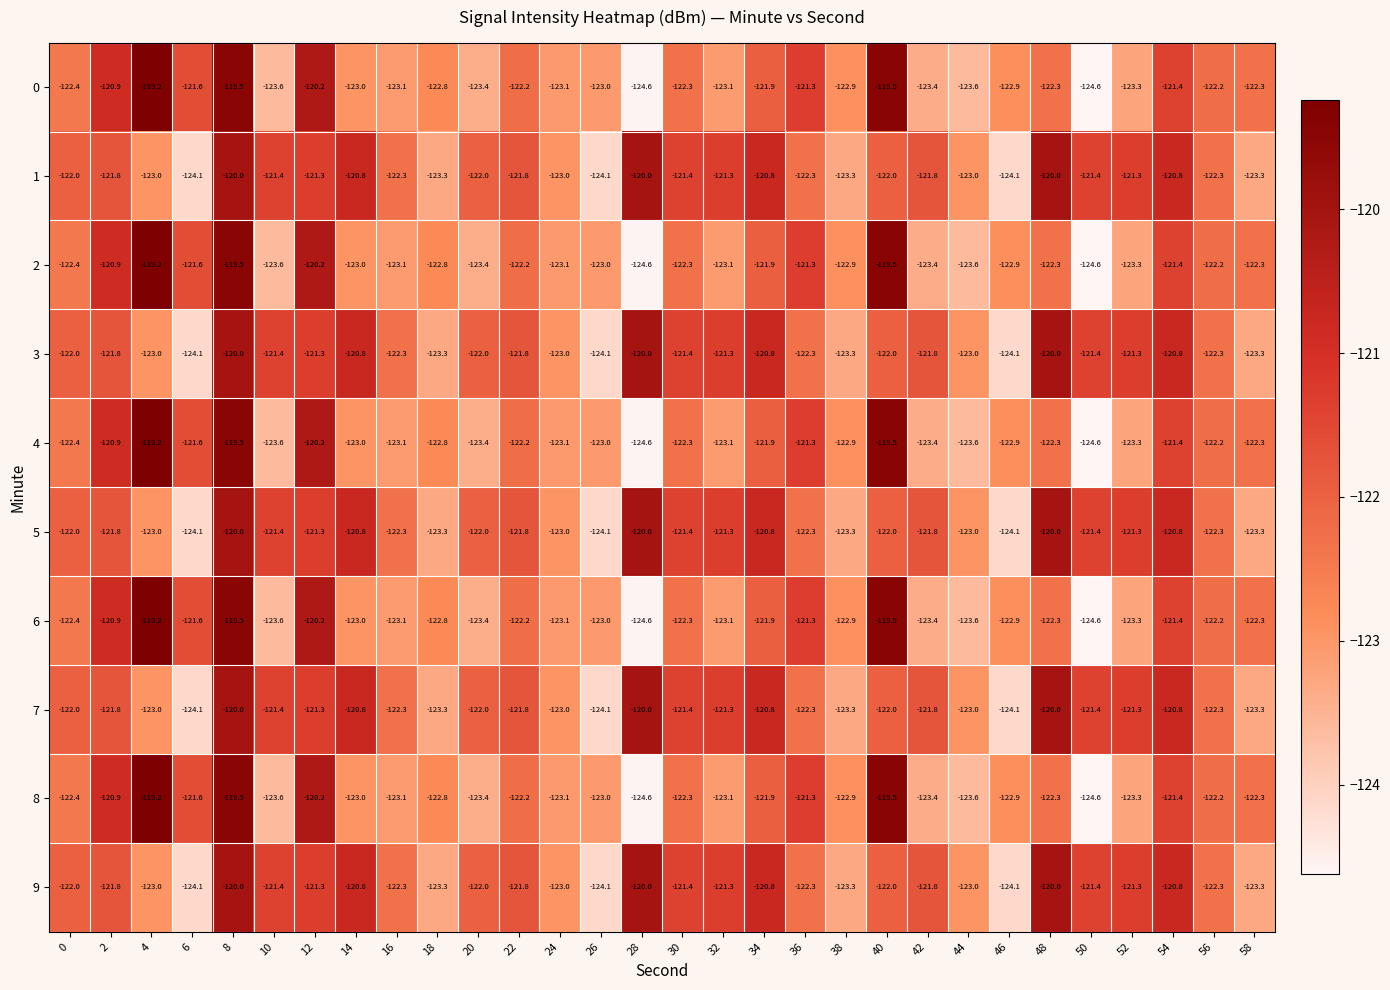

At which category is the sum across all series the highest?

8